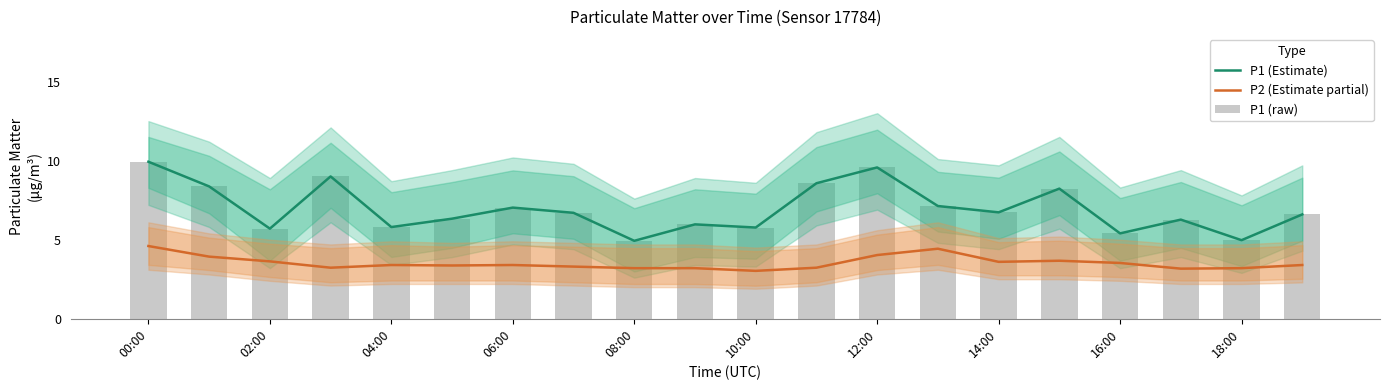

Which has a higher value, 16 or 17?

17